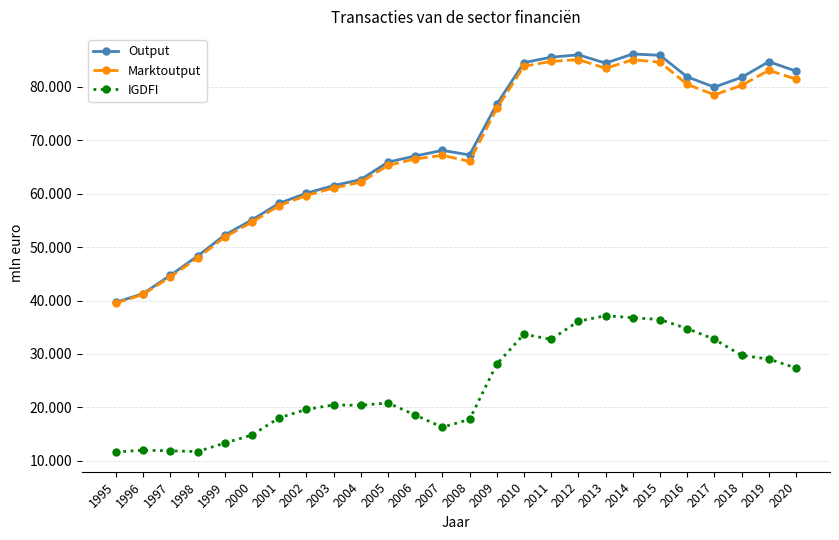

Is the value of IGDFI at 2019 greater than the value of Output at 2000?

No